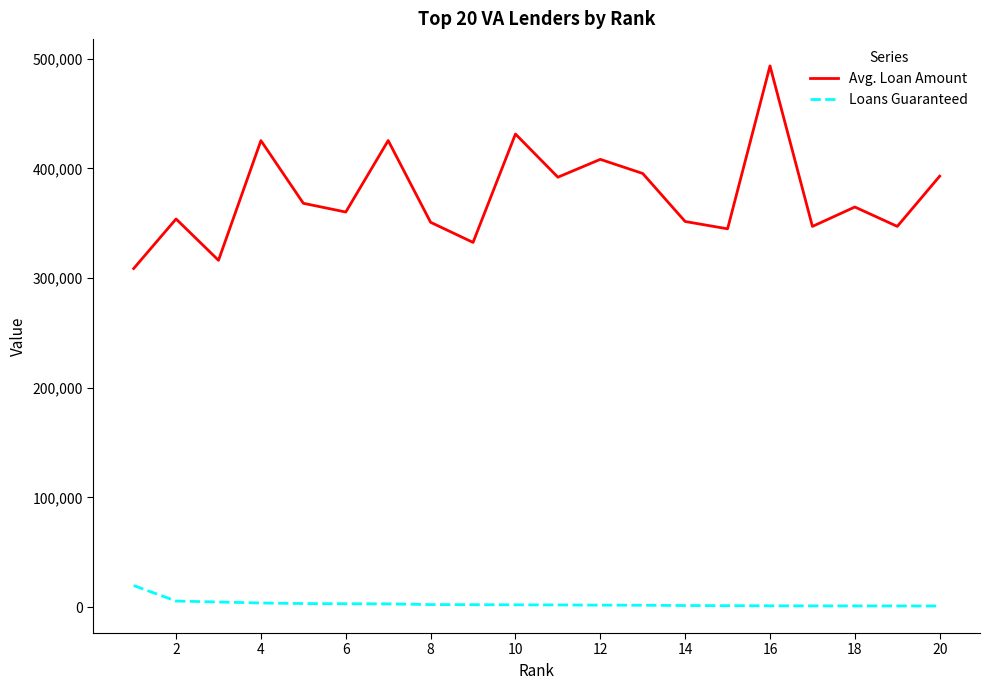

Which series has the largest range (max minus min)?

Avg. Loan Amount